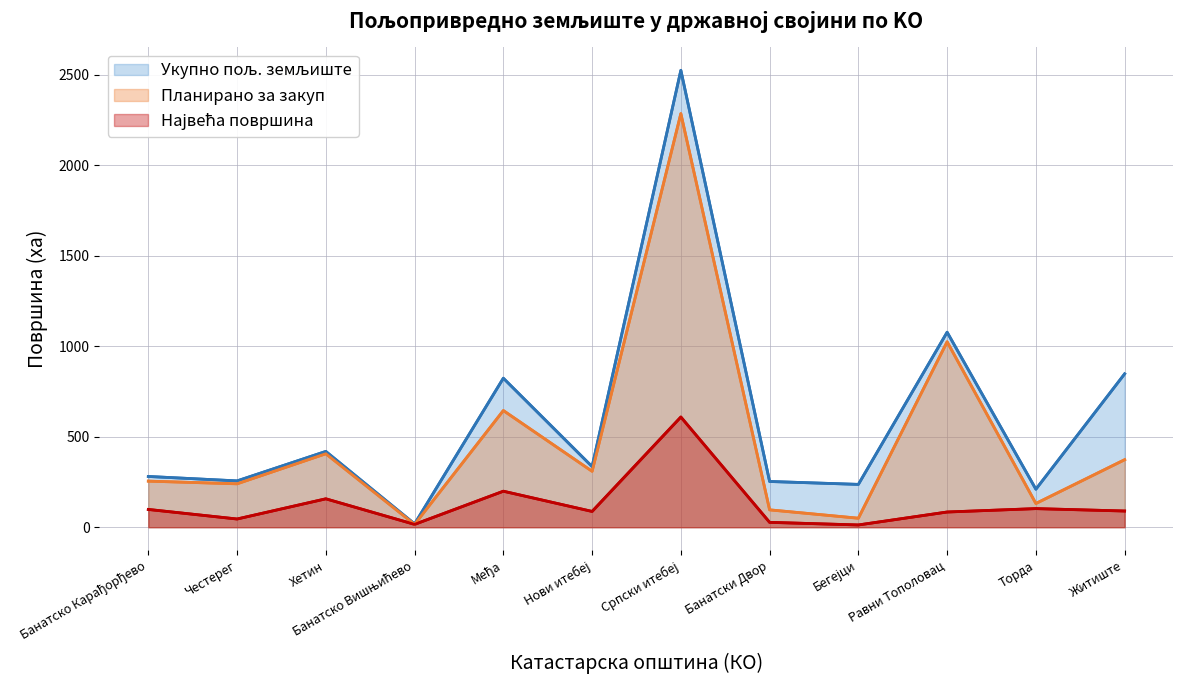

The Укупно пољ. земљиште series shows 1077.7 at Равни Тополовац. True or false?

True